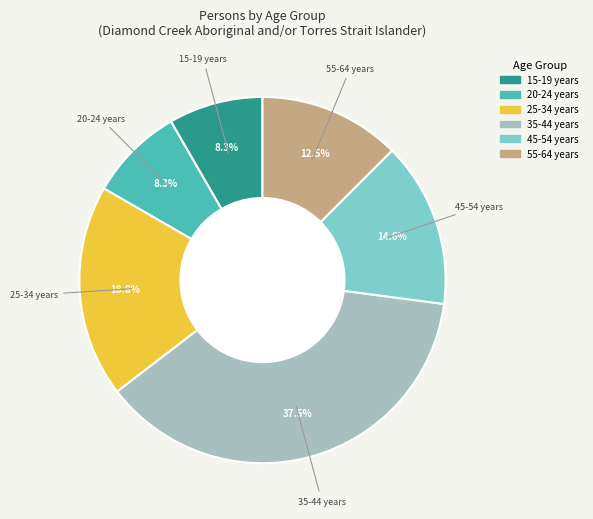

Is there any slice that represents more than half of the pie?

No